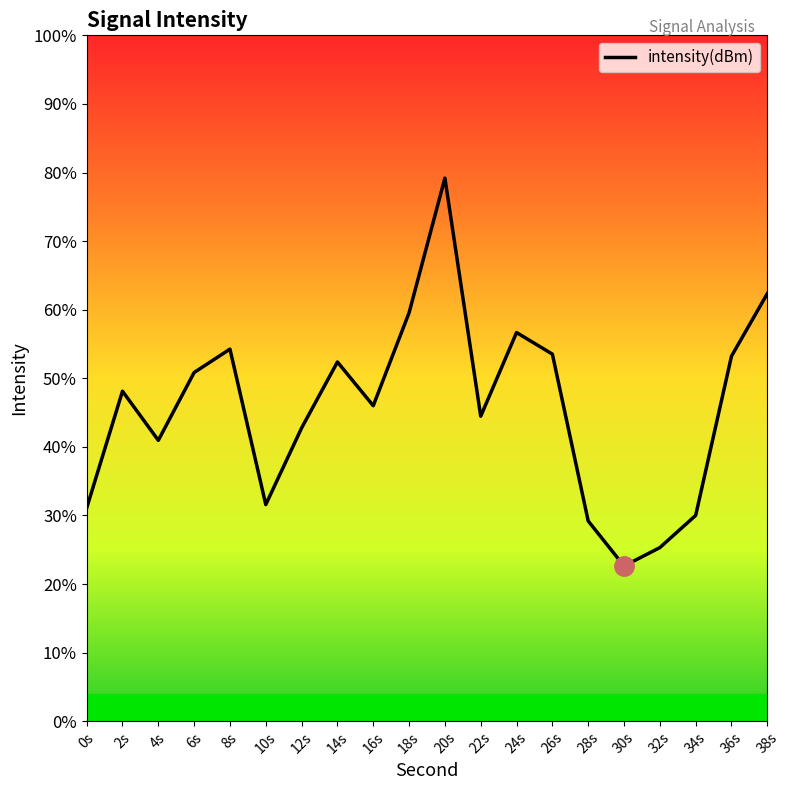

Reading left to right, what are all the values shown in this chart?

-125.3	-122.8	-123.9	-122.4	-121.9	-125.3	-123.6	-122.1	-123.1	-121.1	-118.1	-123.3	-121.5	-122.0	-125.6	-126.6	-126.2	-125.5	-122.0	-120.6